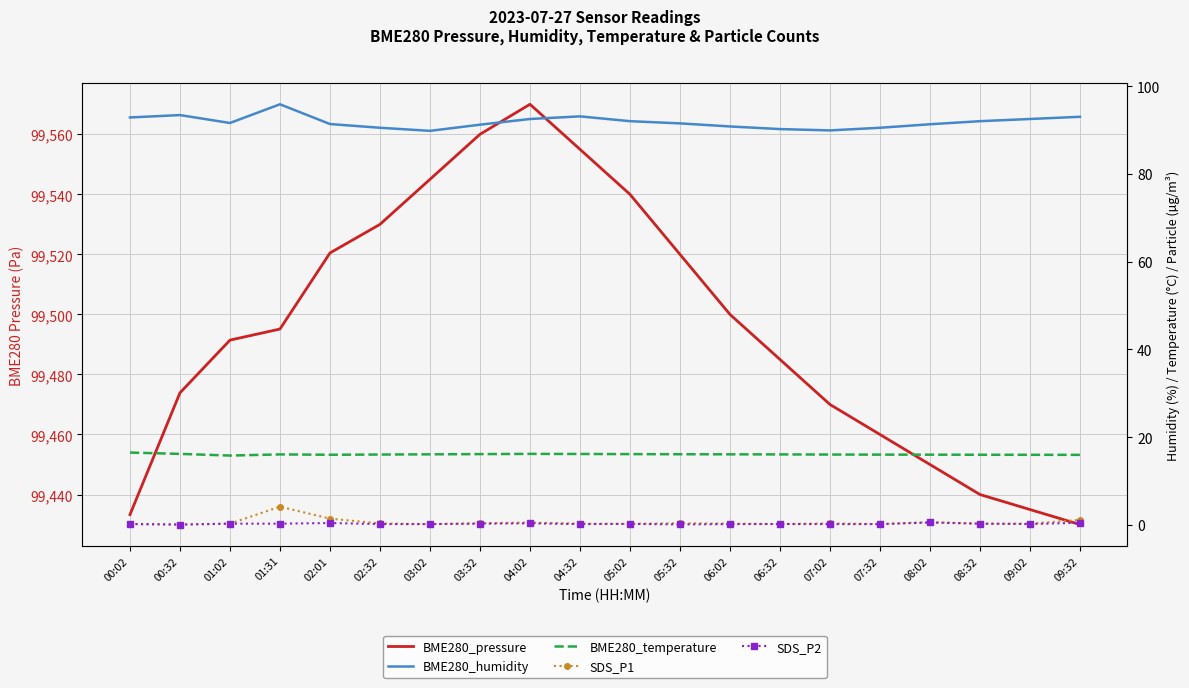

Does the chart have visible grid lines?

Yes